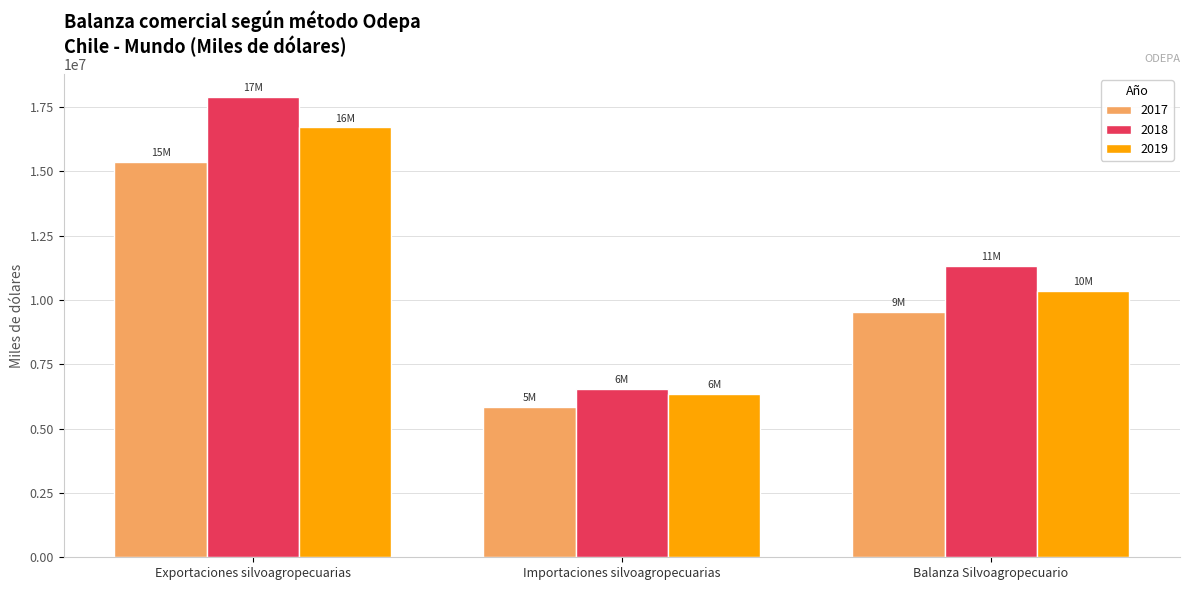

What are all the series names shown in the legend?

2017, 2018, 2019